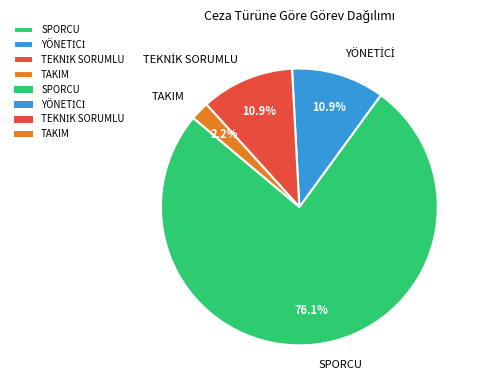

Does SPORCU represent more than half of the total?

Yes